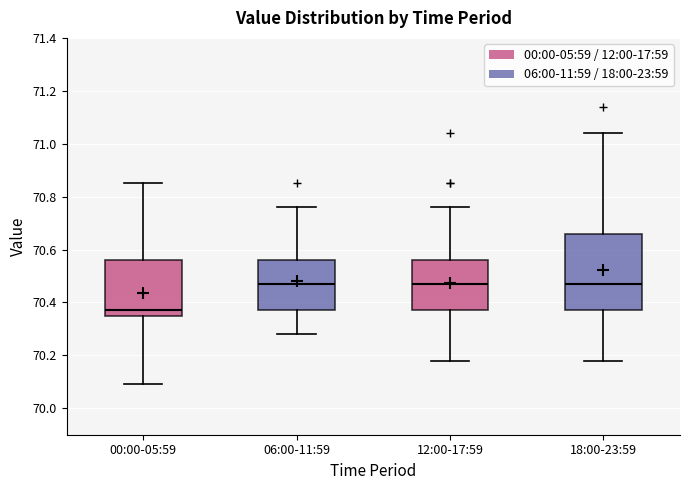

Comparing the boxes themselves (not the whiskers), which one is the tallest?

18:00-23:59